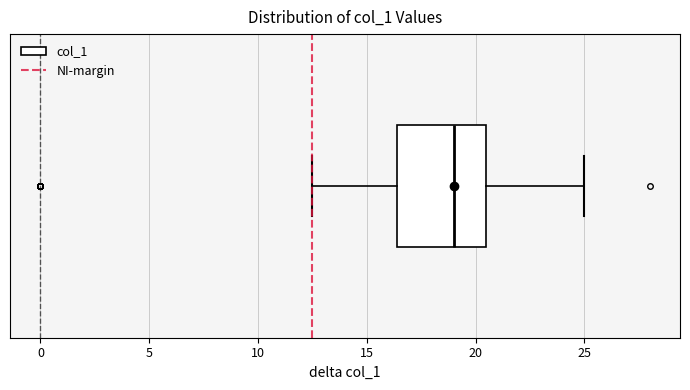

Read this box plot against the x-axis: the position of the median line, the range covered by the box, and the ends of both whiskers. The values are not printed on the chart, so give them approximately, as read against the axis.

median 19.0, box 16.5 to 20.5, whiskers 12.5 to 25.0